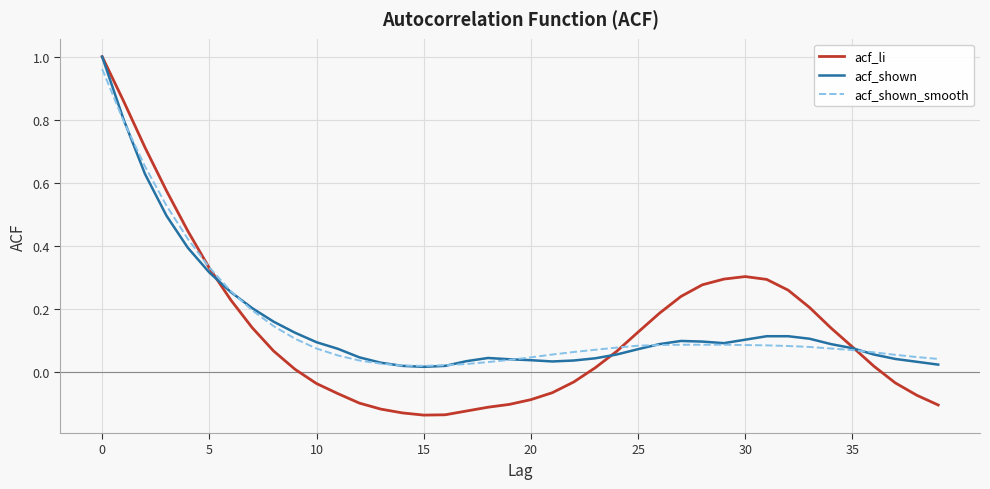

Which series has the widest spread of values?

acf_li